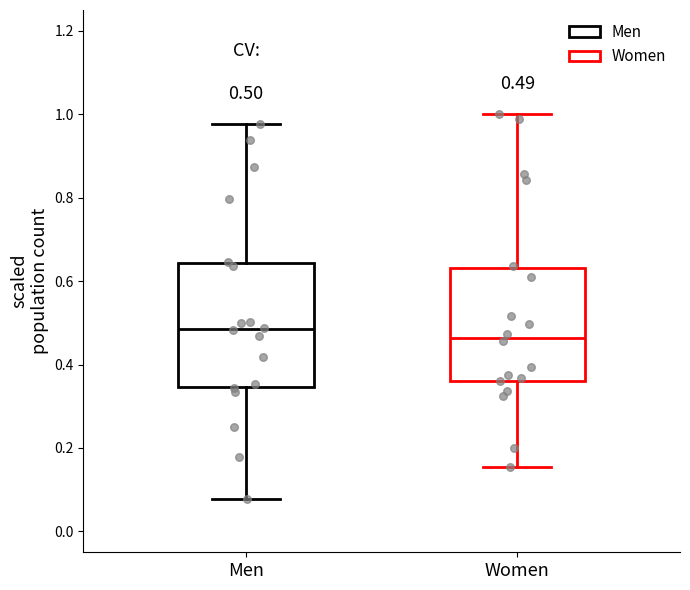

Which box has the lowest median line?

Women